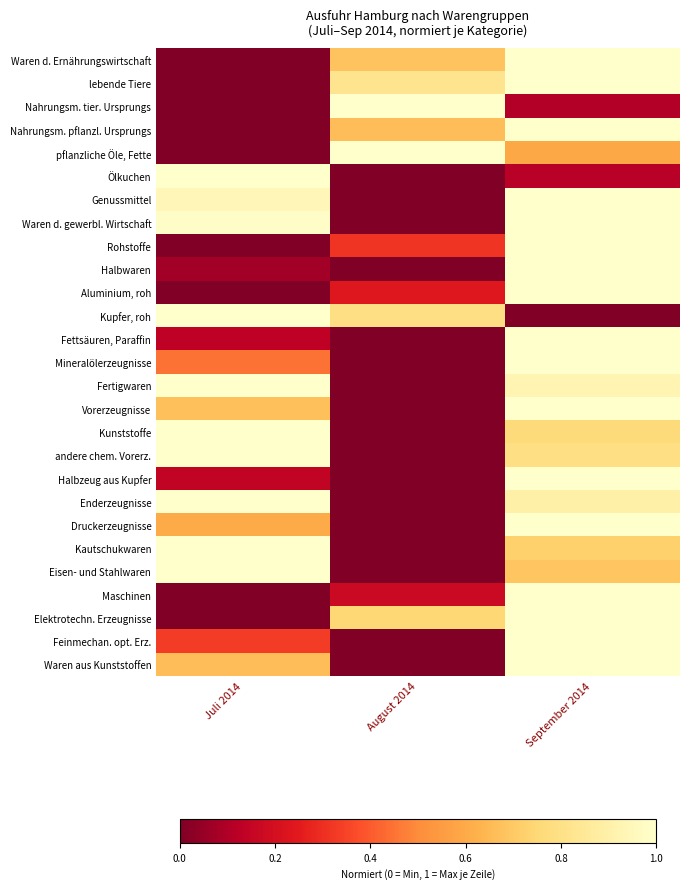

Reading left to right, extract all data points from this chart.

Waren d. Ernährungswirtschaft: Juli 2014=0.0	August 2014=0.7	September 2014=1.0
lebende Tiere: Juli 2014=0.0	August 2014=0.8	September 2014=1.0
Nahrungsm. tier. Ursprungs: Juli 2014=0.0	August 2014=1.0	September 2014=0.1
Nahrungsm. pflanzl. Ursprungs: Juli 2014=0.0	August 2014=0.7	September 2014=1.0
pflanzliche Öle, Fette: Juli 2014=0.0	August 2014=1.0	September 2014=0.6
Ölkuchen: Juli 2014=1.0	August 2014=0.0	September 2014=0.1
Genussmittel: Juli 2014=0.9	August 2014=0.0	September 2014=1.0
Waren d. gewerbl. Wirtschaft: Juli 2014=1.0	August 2014=0.0	September 2014=1.0
Rohstoffe: Juli 2014=0.0	August 2014=0.3	September 2014=1.0
Halbwaren: Juli 2014=0.1	August 2014=0.0	September 2014=1.0
Aluminium, roh: Juli 2014=0.0	August 2014=0.2	September 2014=1.0
Kupfer, roh: Juli 2014=1.0	August 2014=0.8	September 2014=0.0
Fettsäuren, Paraffin: Juli 2014=0.1	August 2014=0.0	September 2014=1.0
Mineralölerzeugnisse: Juli 2014=0.4	August 2014=0.0	September 2014=1.0
Fertigwaren: Juli 2014=1.0	August 2014=0.0	September 2014=0.9
Vorerzeugnisse: Juli 2014=0.7	August 2014=0.0	September 2014=1.0
Kunststoffe: Juli 2014=1.0	August 2014=0.0	September 2014=0.8
andere chem. Vorerz.: Juli 2014=1.0	August 2014=0.0	September 2014=0.8
Halbzeug aus Kupfer: Juli 2014=0.1	August 2014=0.0	September 2014=1.0
Enderzeugnisse: Juli 2014=1.0	August 2014=0.0	September 2014=0.9
Druckerzeugnisse: Juli 2014=0.6	August 2014=0.0	September 2014=1.0
Kautschukwaren: Juli 2014=1.0	August 2014=0.0	September 2014=0.7
Eisen- und Stahlwaren: Juli 2014=1.0	August 2014=0.0	September 2014=0.7
Maschinen: Juli 2014=0.0	August 2014=0.2	September 2014=1.0
Elektrotechn. Erzeugnisse: Juli 2014=0.0	August 2014=0.7	September 2014=1.0
Feinmechan. opt. Erz.: Juli 2014=0.3	August 2014=0.0	September 2014=1.0
Waren aus Kunststoffen: Juli 2014=0.7	August 2014=0.0	September 2014=1.0